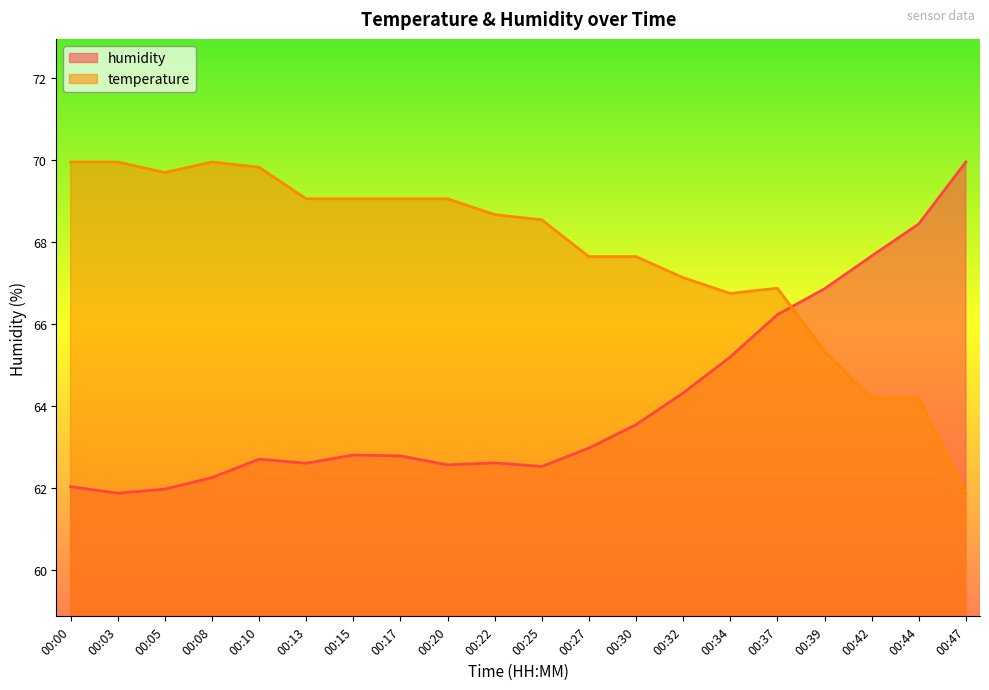

How many times do temperature and humidity cross each other?

1